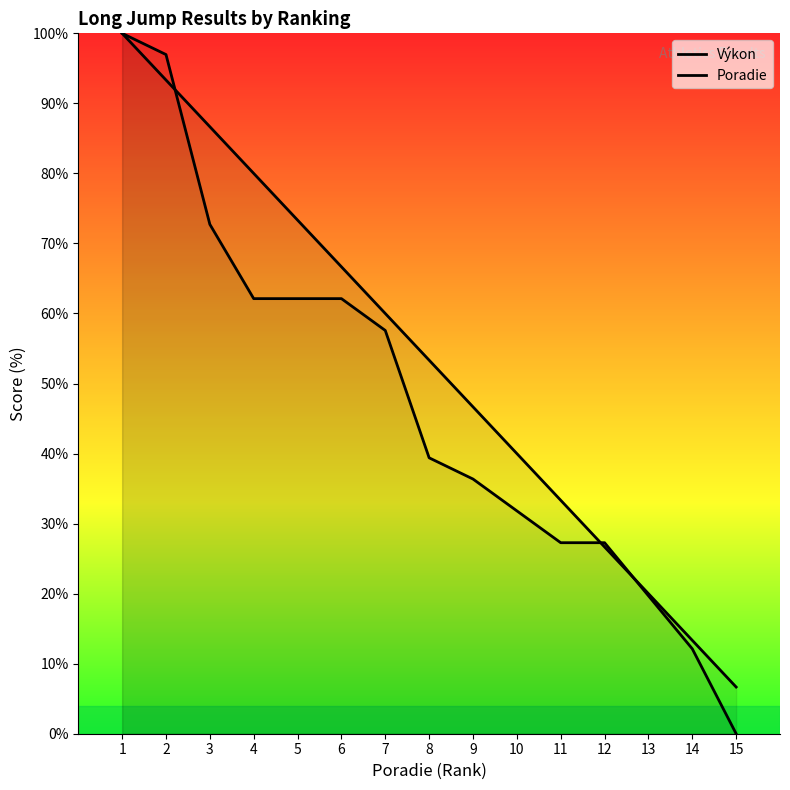

Reading right to left, extract all data points from this chart.

Výkon: 0.0	12.1	19.7	27.3	27.3	31.8	36.4	39.4	57.6	62.1	62.1	62.1	72.7	97.0	100.0
Poradie: 6.7	13.3	20.0	26.7	33.3	40.0	46.7	53.3	60.0	66.7	73.3	80.0	86.7	93.3	100.0